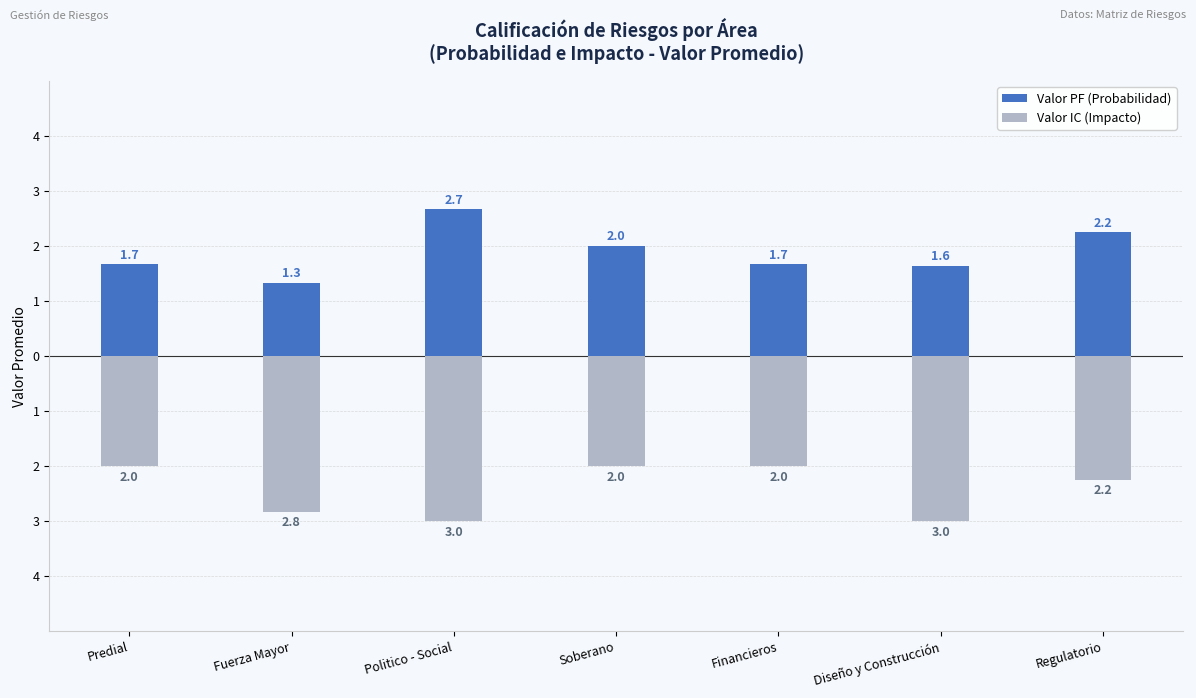

What is the average value of the Valor PF (Probabilidad) series?

1.9